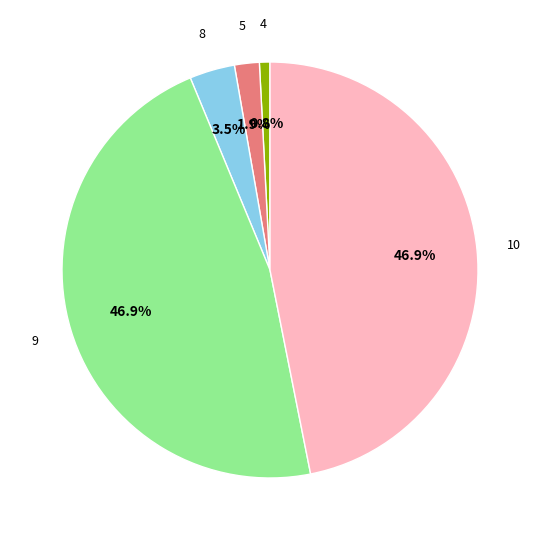

Does any single category account for the majority?

No